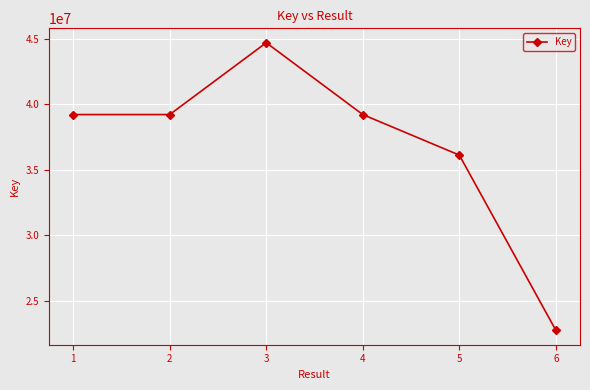

What is the maximum value shown in the chart?

44689816